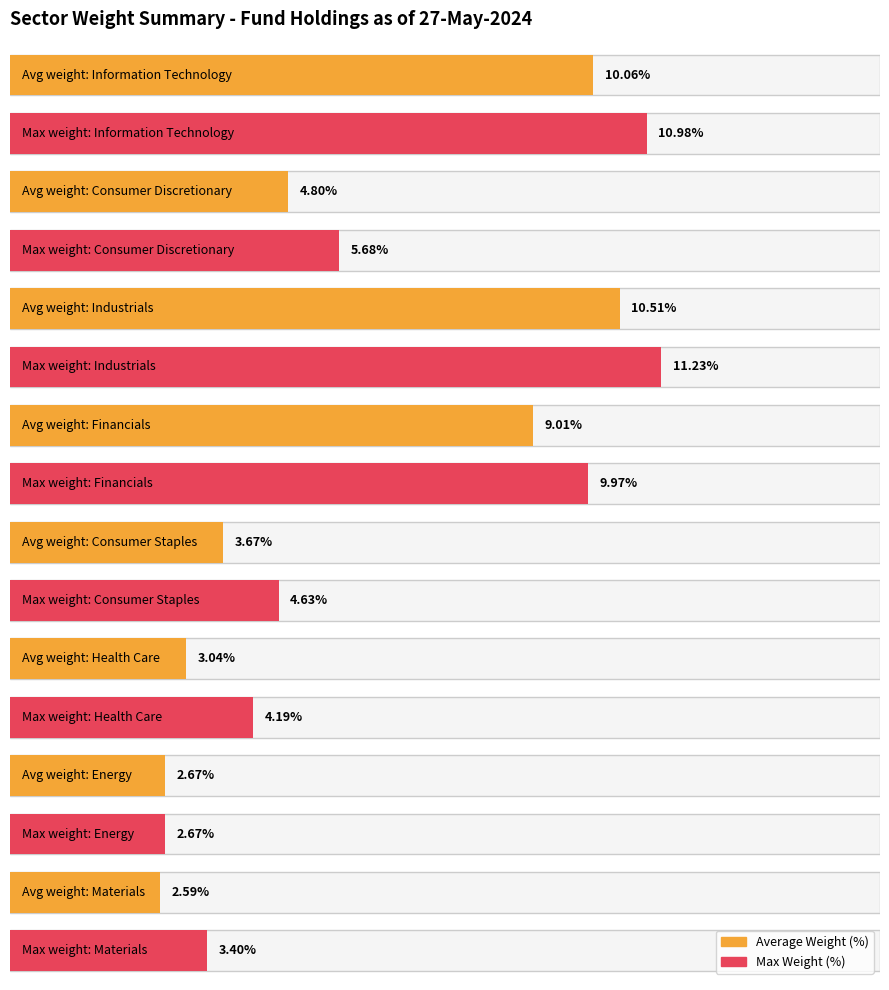

Is it true that Average utilization equals 3.8 at TOTALENERGIES?

False